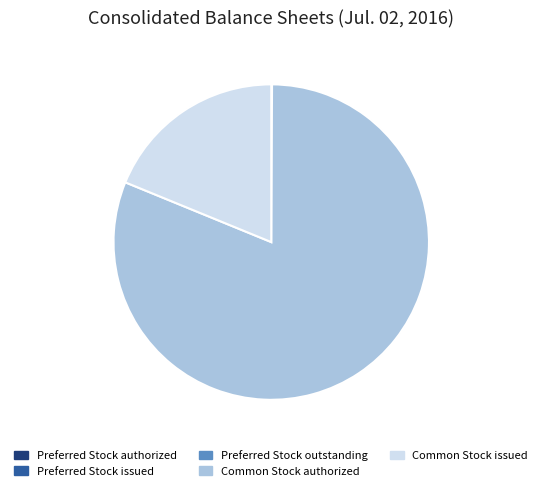

True or false: Common Stock issued accounts for 19% of the total.

True